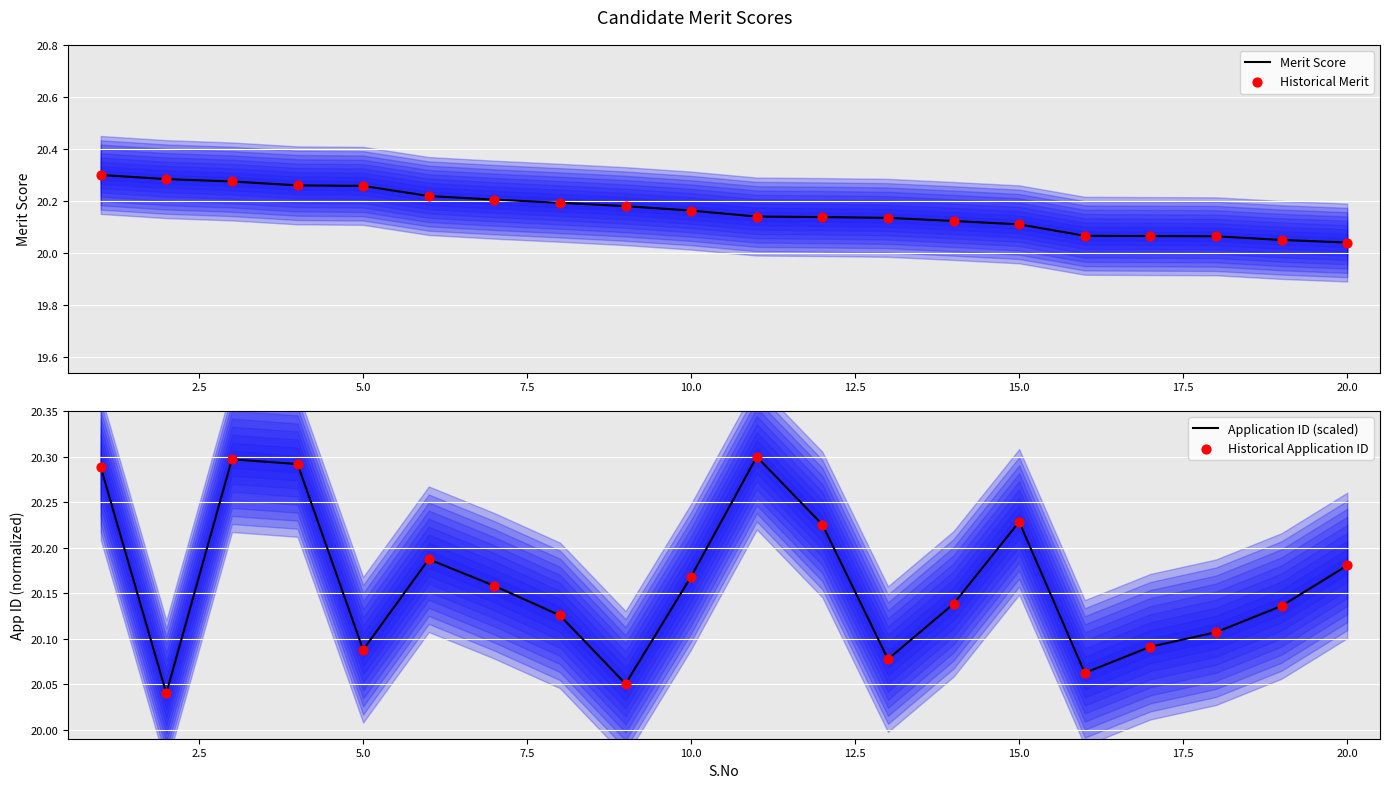

Which series reaches the minimum Y coordinate?

Merit Score